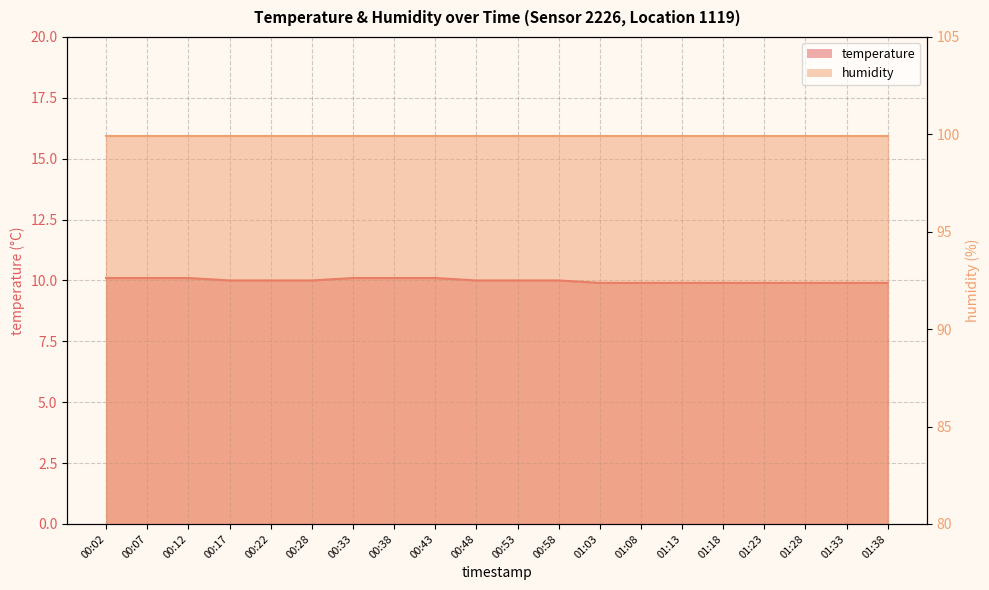

Approximately how many times larger is the value at 00:53 compared to 01:28?

1.0